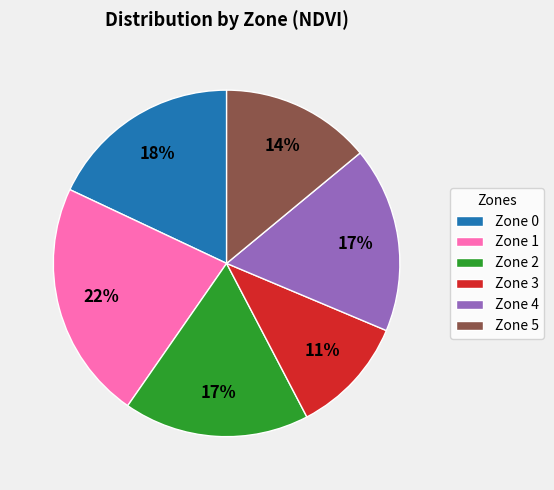

Is there any slice that represents more than half of the pie?

No